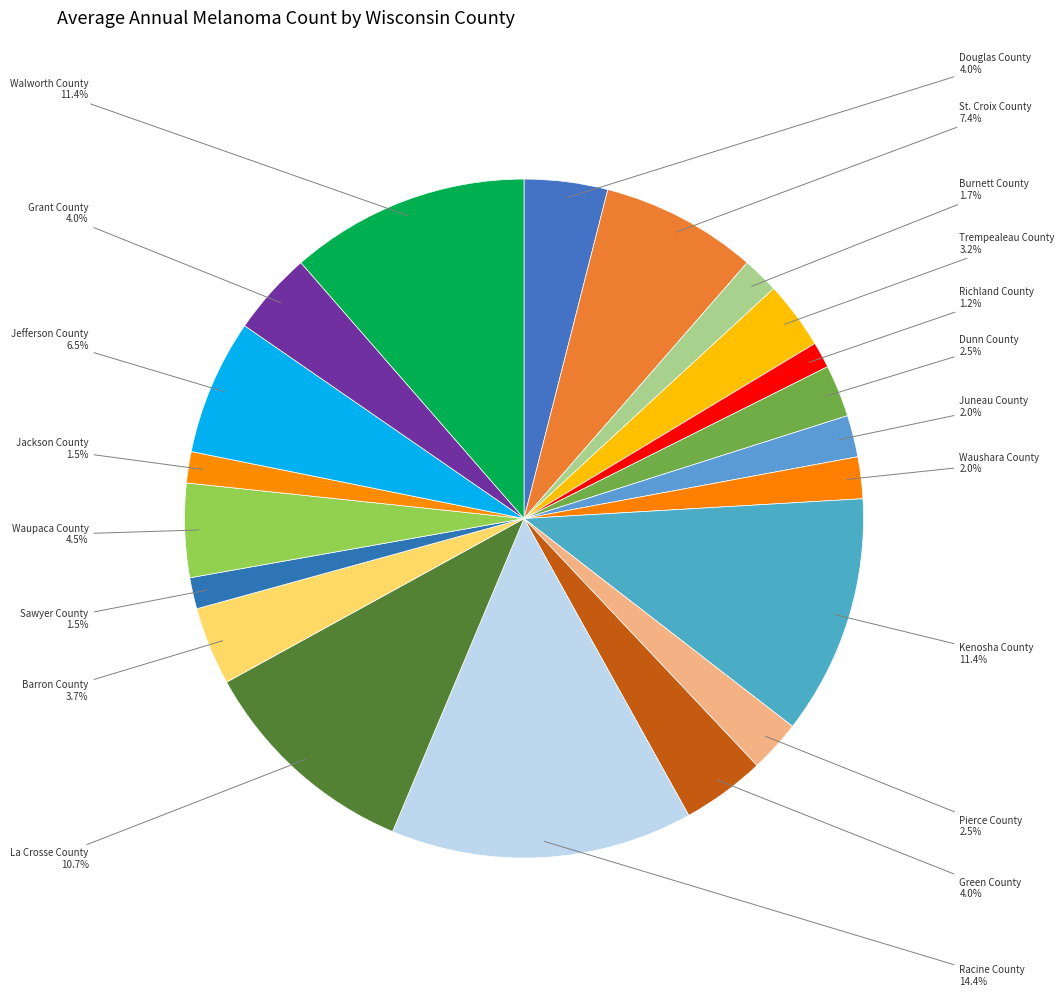

How many slices are in this pie chart?

20